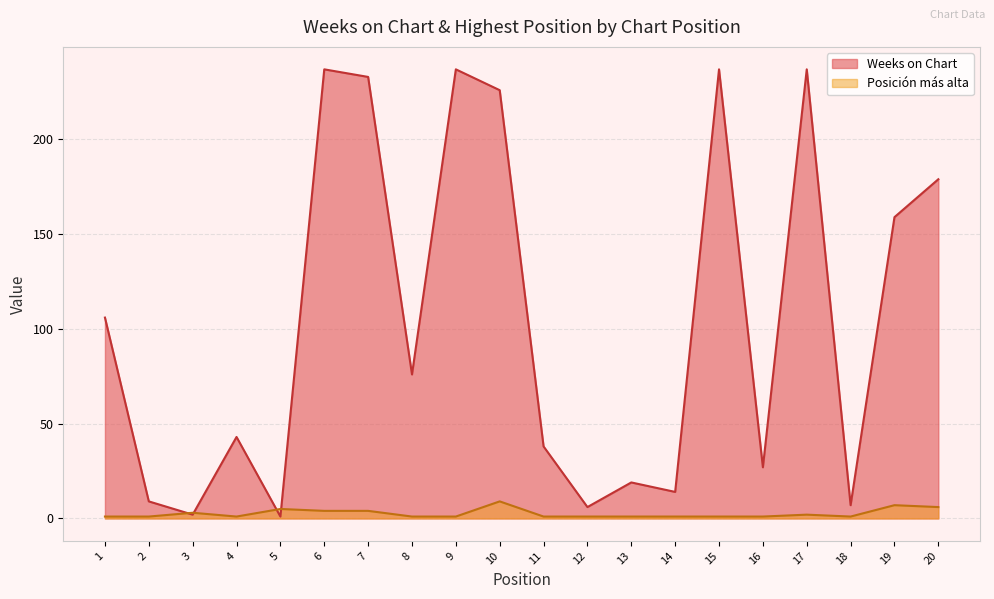

Rank the series at 7 from highest to lowest value.

Weeks on Chart, Posición más alta